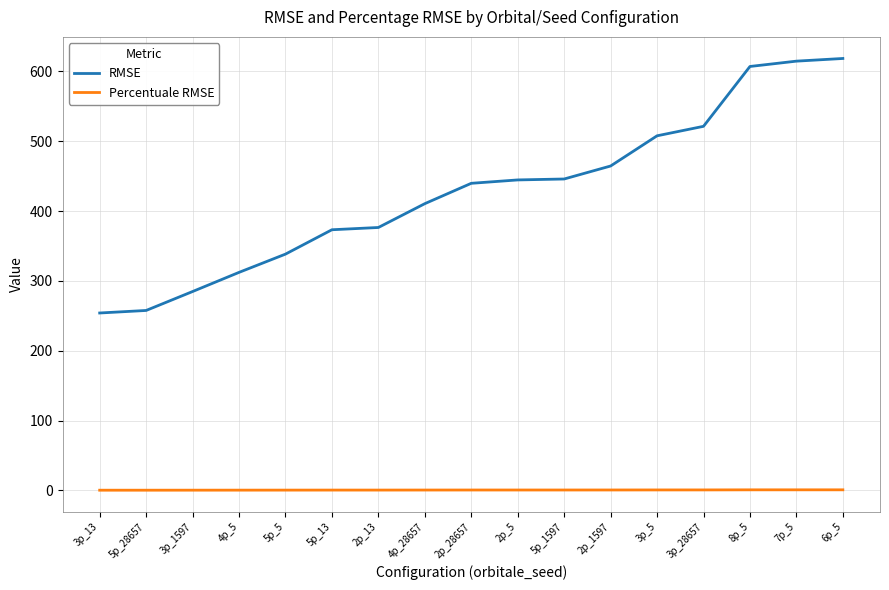

Which series has the largest total across all categories?

RMSE